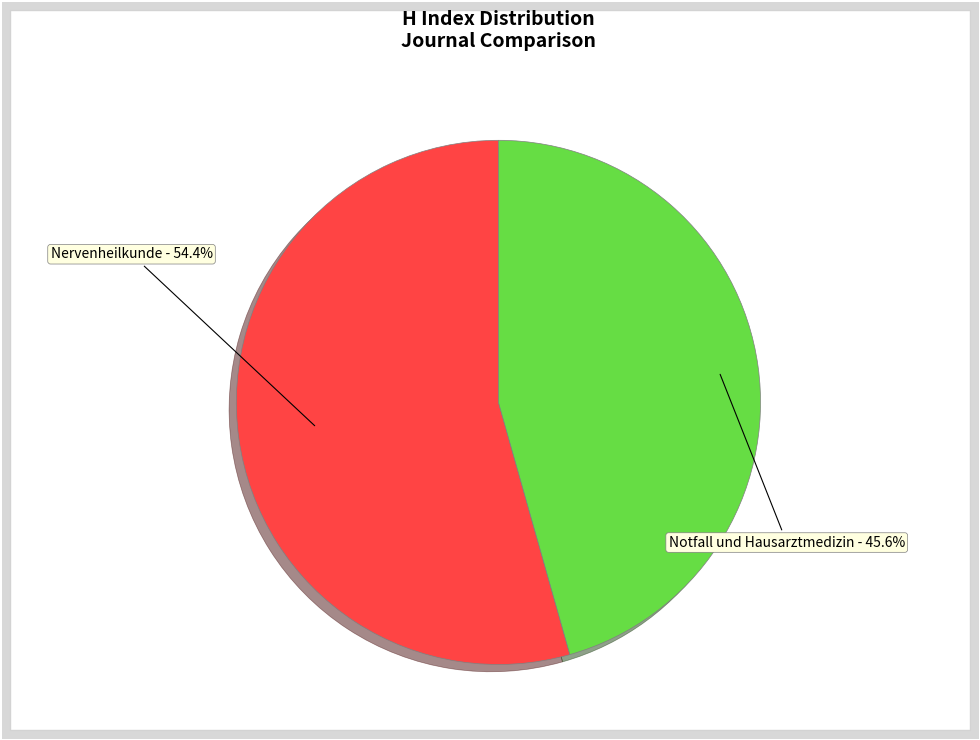

To the nearest percent, what is the average slice percentage?

50%